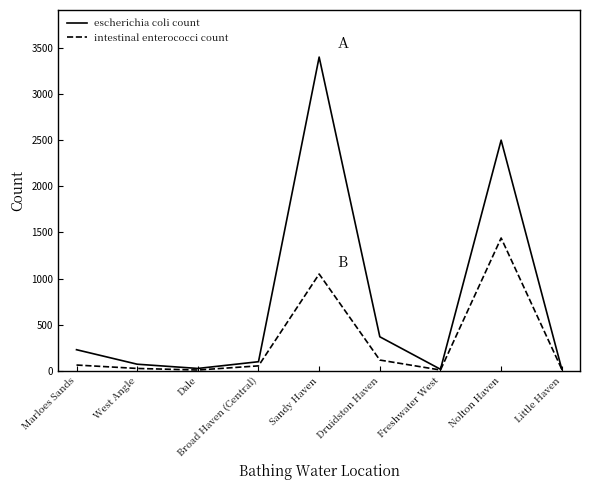

True or false: escherichia coli count has a value of 136 at Druidston Haven.

False